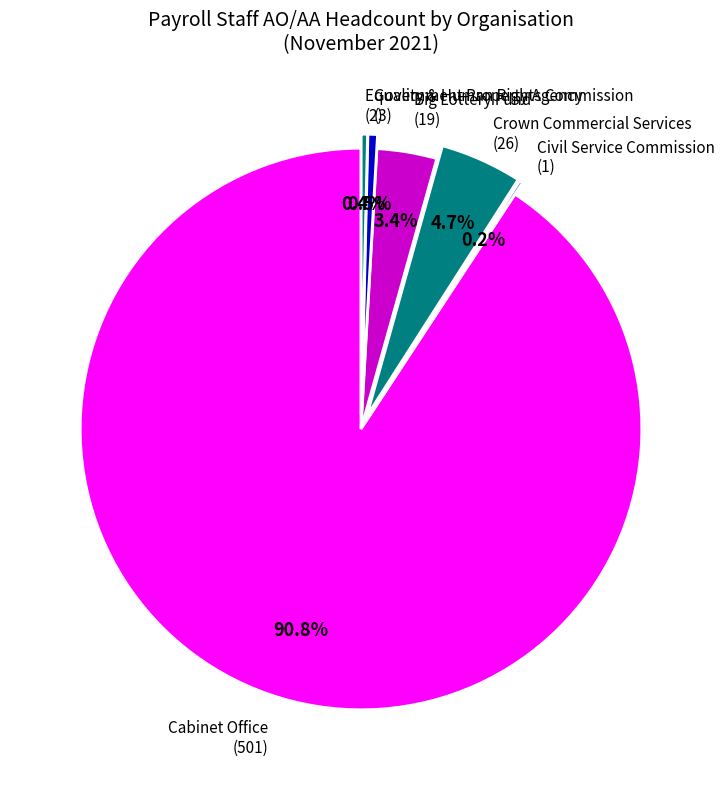

What is the total percentage of Government Property Agency and Equality & Human Rights Commission?

0.9%